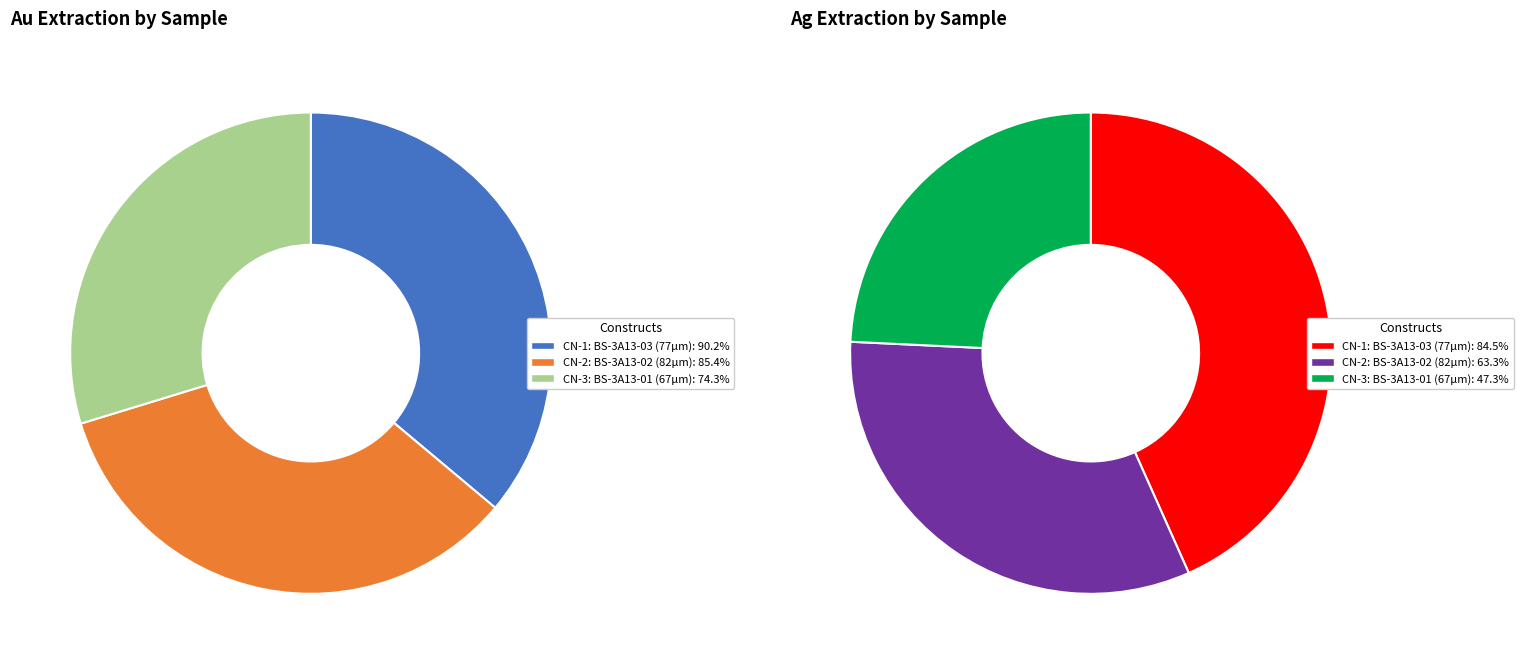

Do CN-2: BS-3A13-02 (82µm) and CN-1: BS-3A13-03 (77µm) together represent more than half of the pie?

Yes